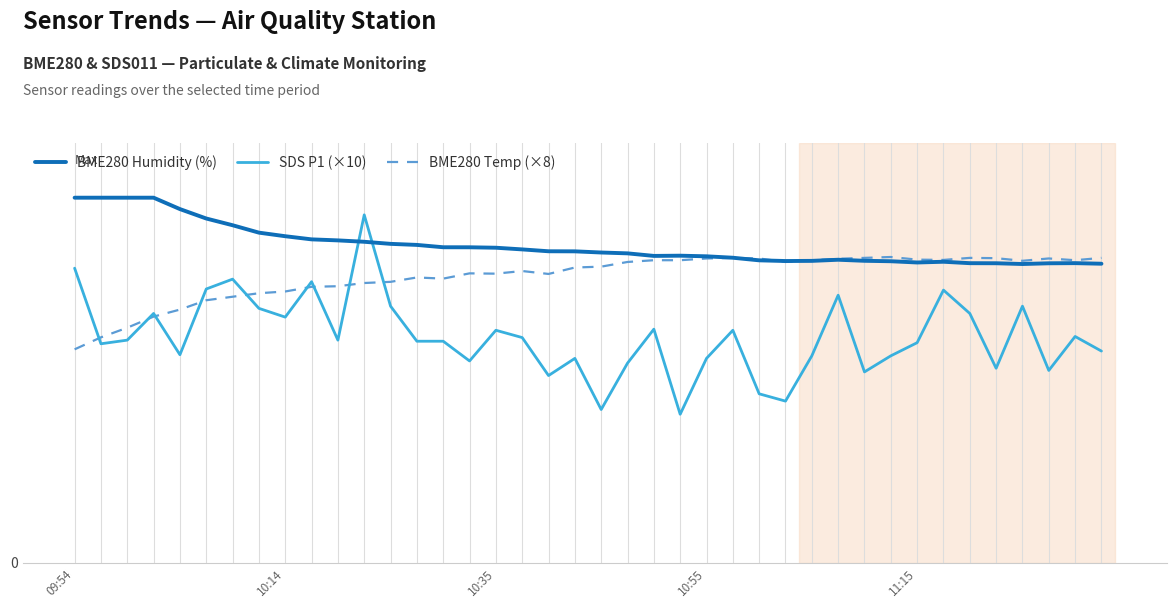

What are all the series names shown in the legend?

BME280 Humidity (%), SDS P1 (×10), BME280 Temp (×8)